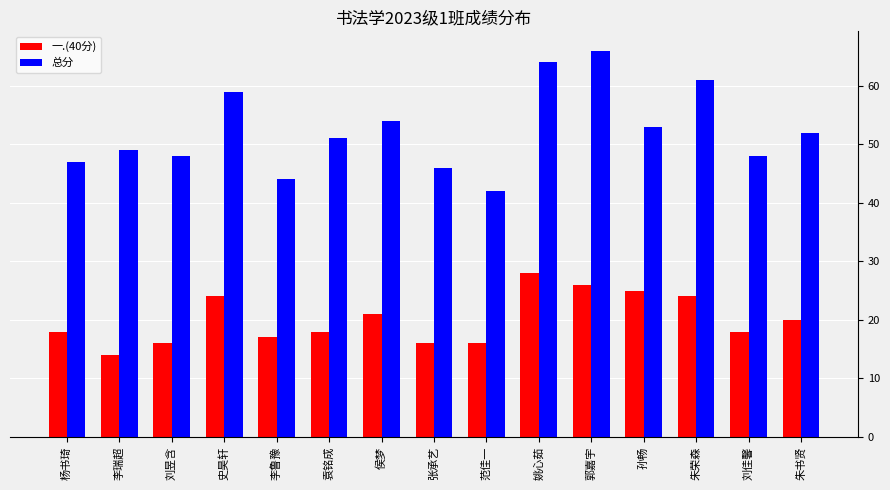

What is the greatest value displayed?

66